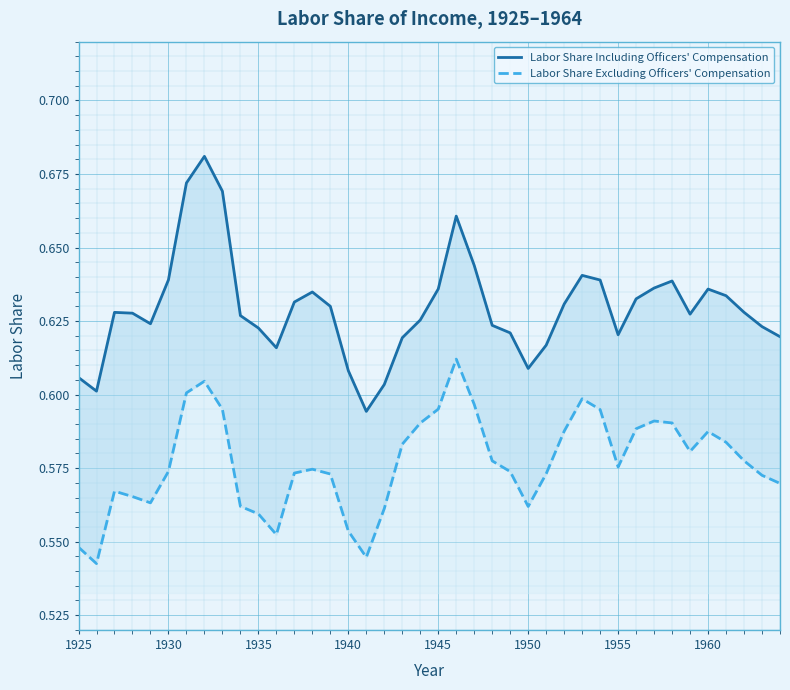

Count the number of data series in this chart.

2